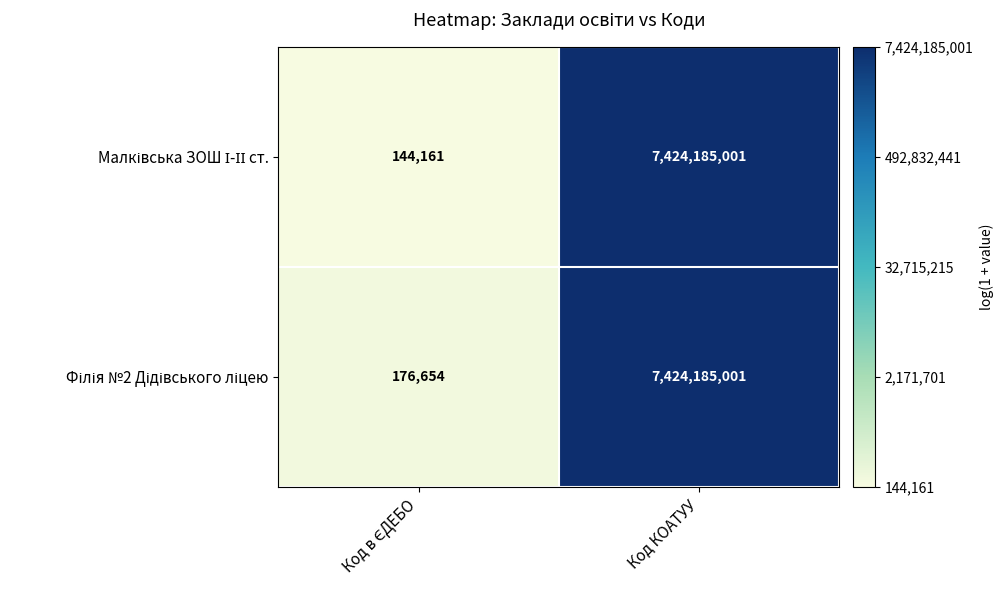

What is the total value across all series at Код КОАТУУ?

14848370002